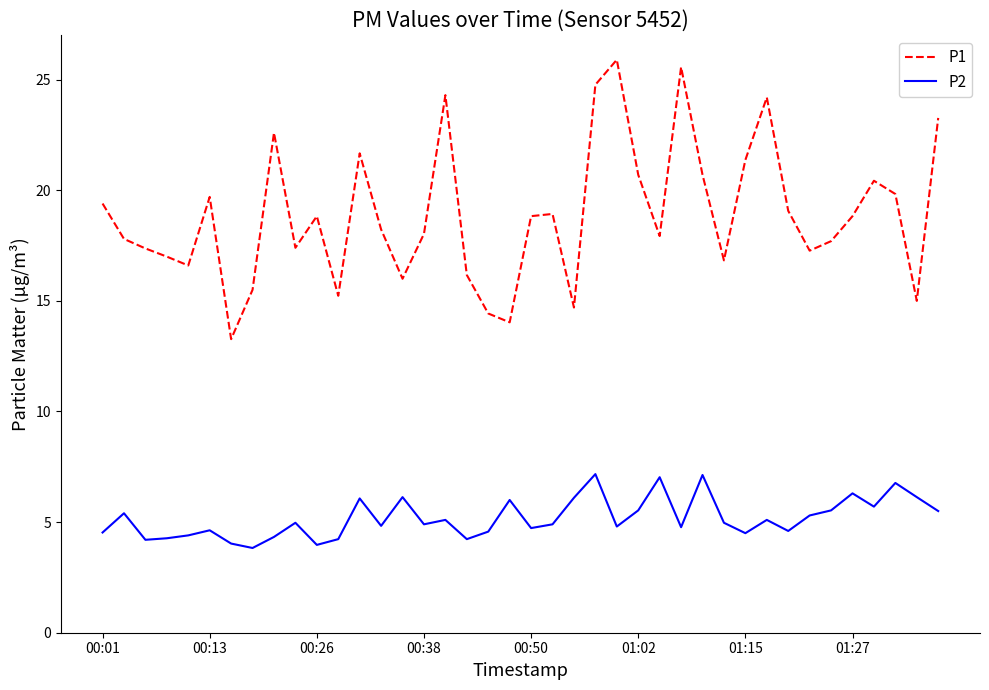

Which series has the largest total across all categories?

P1